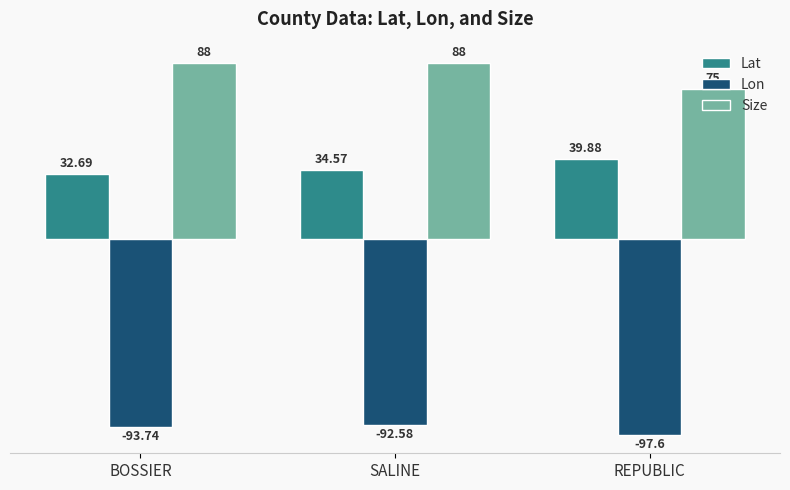

At BOSSIER, list the series in order from largest to smallest.

Size, Lat, Lon